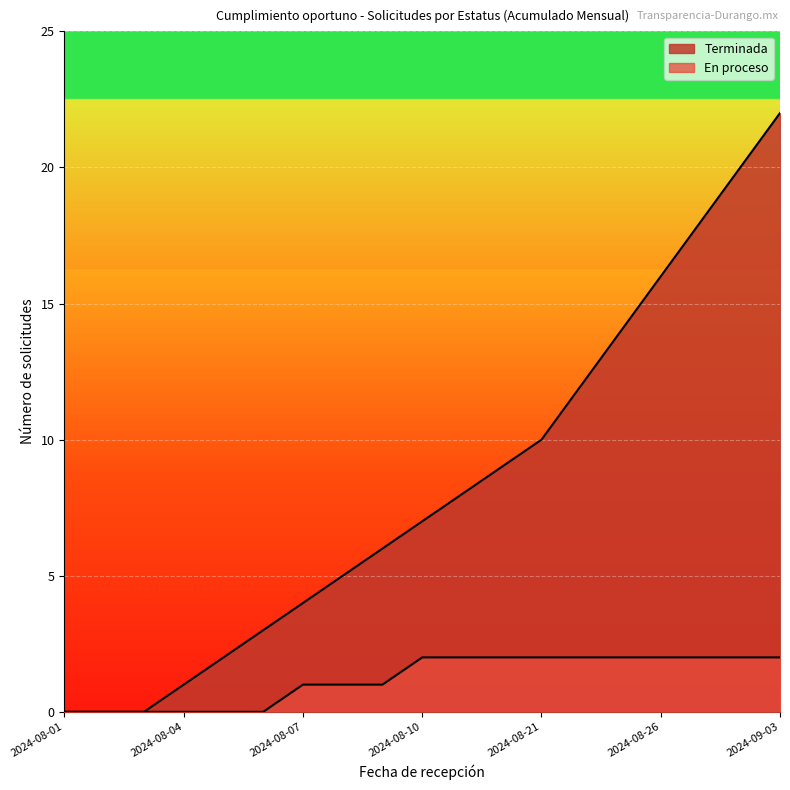

What is the greatest value displayed?

22